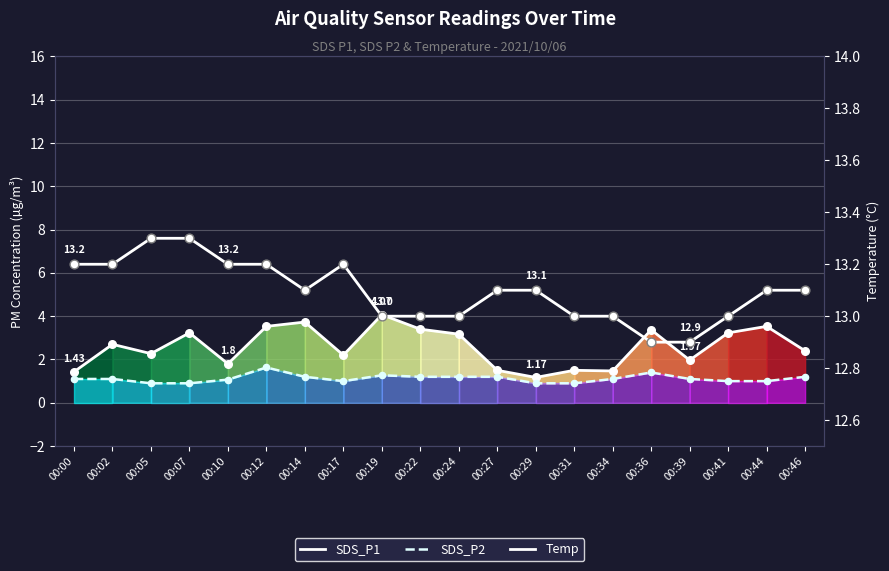

What are all the series names shown in the legend?

SDS_P1, SDS_P2, Temp